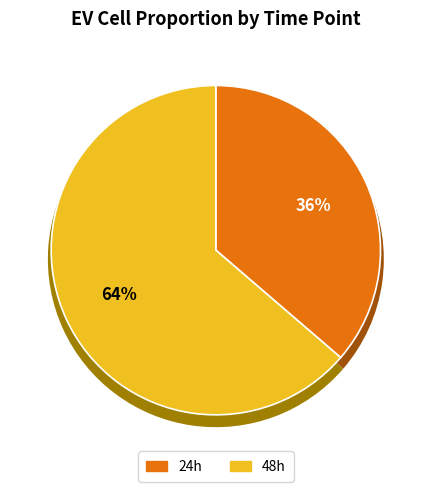

Which has a higher value, 48h or 24h?

48h